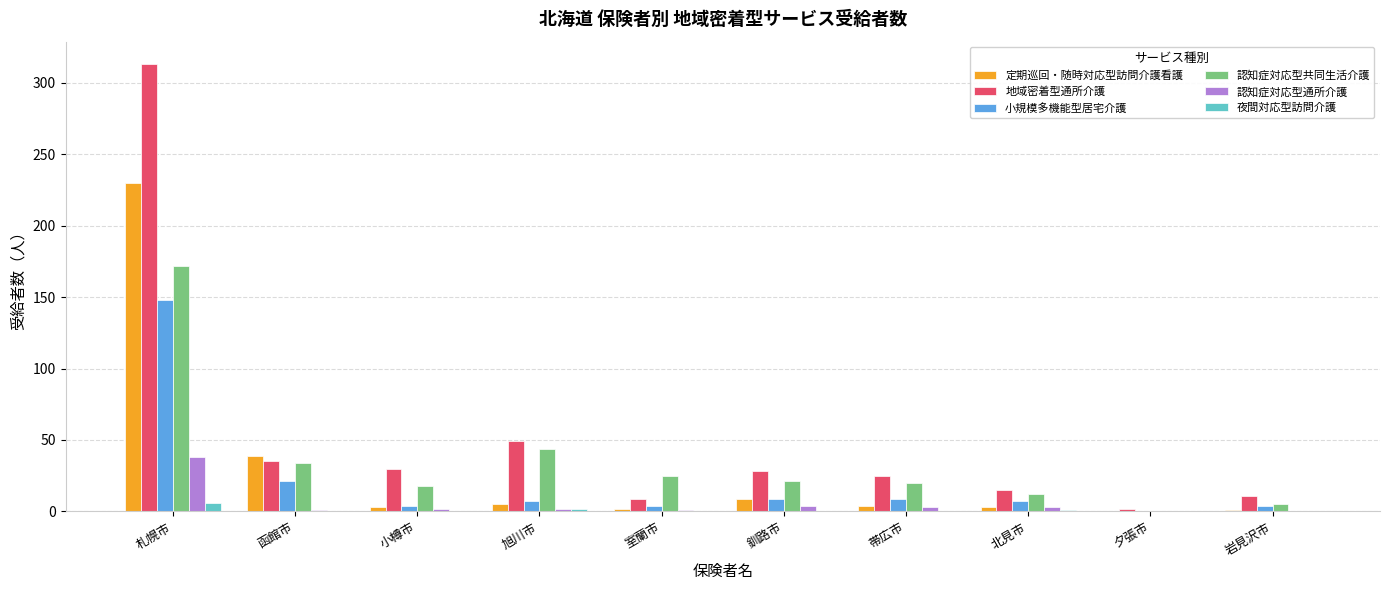

What is the sum of all 認知症対応型共同生活介護 values?

351